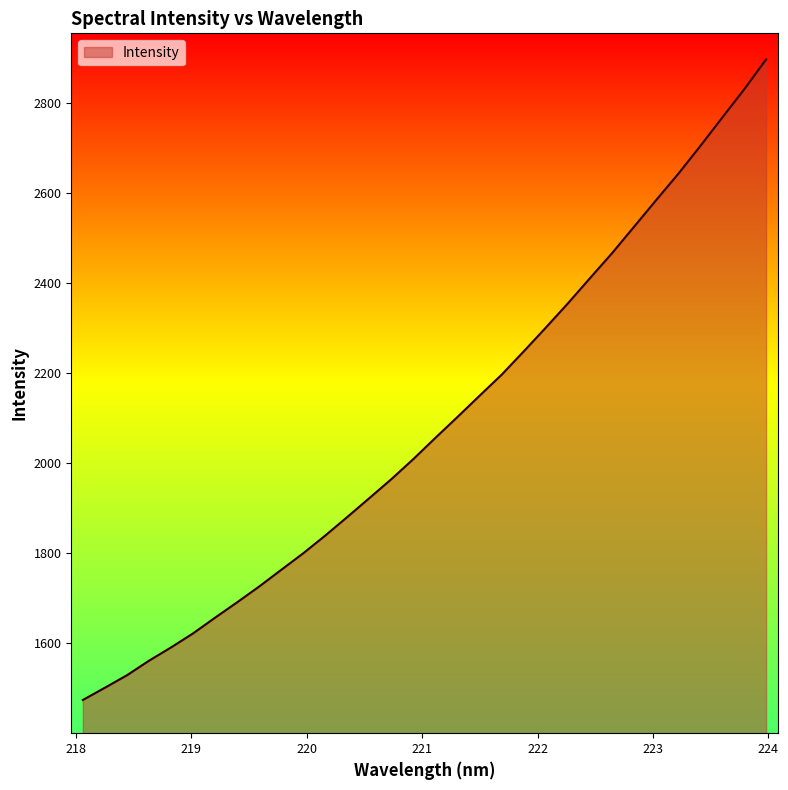

What is the difference between the maximum and minimum values?

1421.5